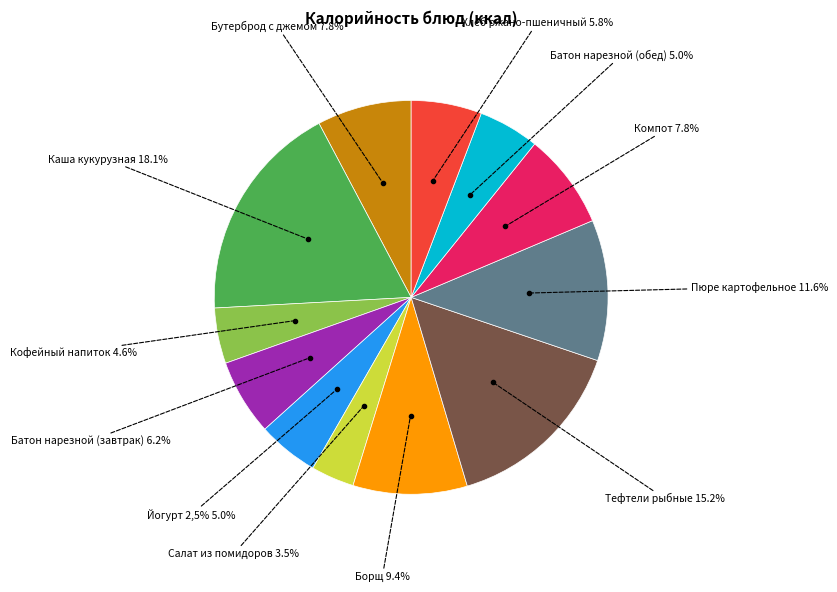

Is there any slice that represents more than half of the pie?

No